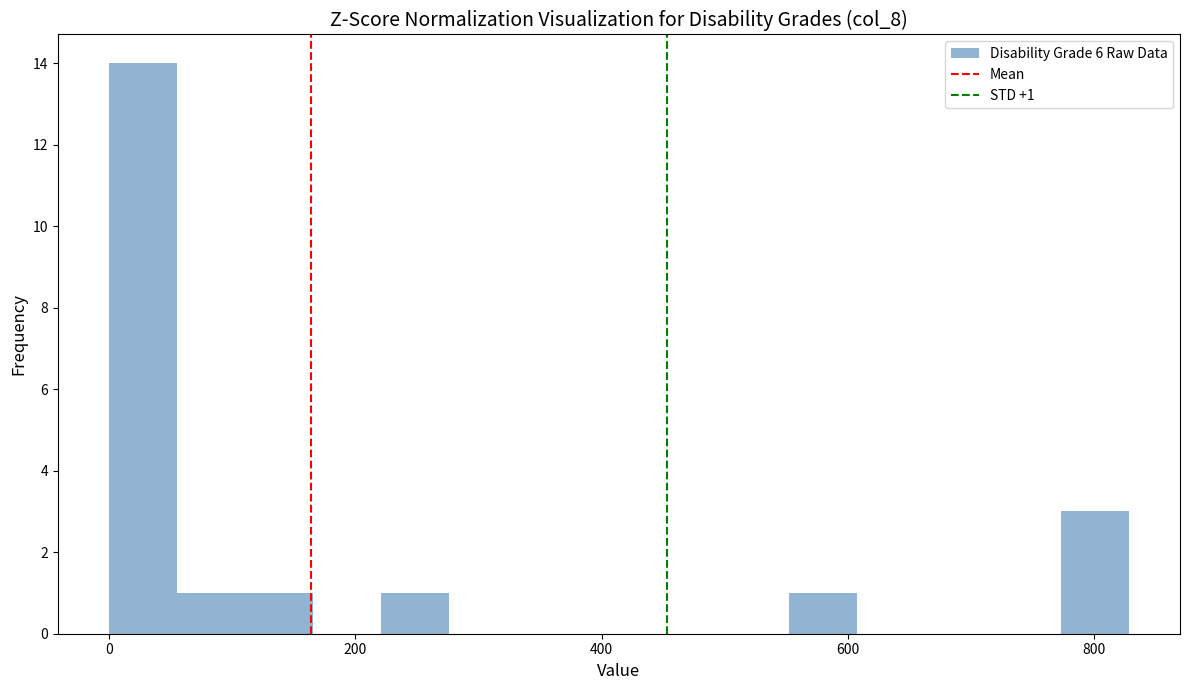

Around what value on the x-axis is the tallest bar? Give the approximate position of its centre, as read against the axis.

20